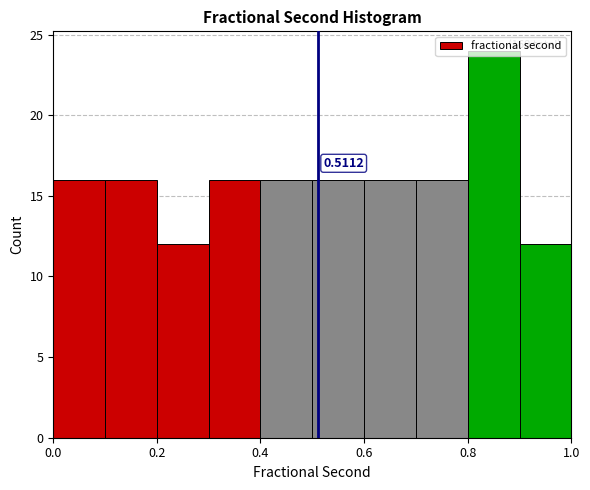

Over which range of the x-axis is the bar tallest?

0.8 to 0.9